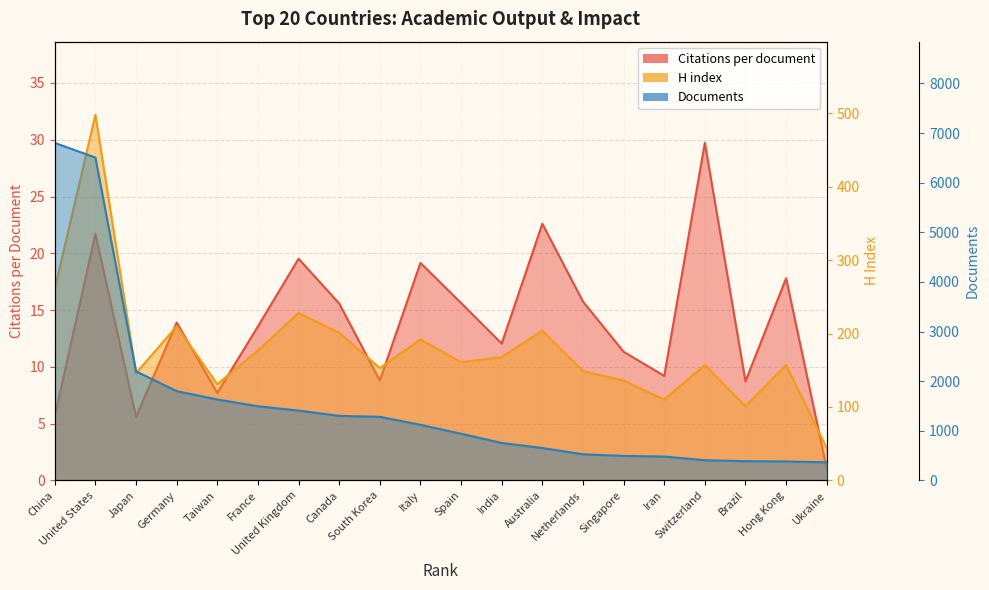

Which label corresponds to the smallest value in the chart?

Ukraine